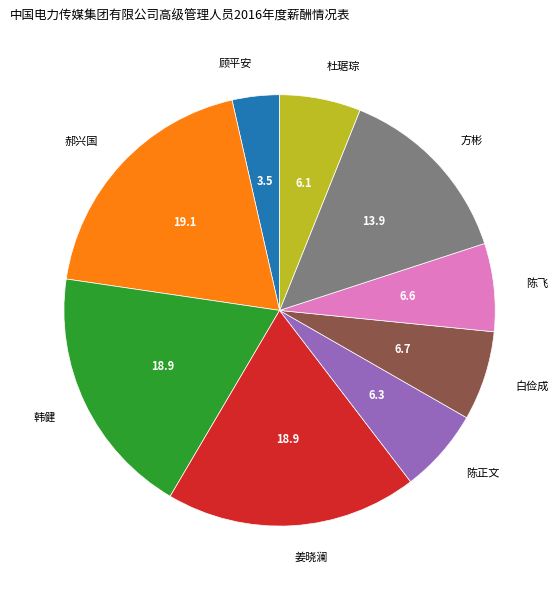

Is there any slice that represents more than half of the pie?

No